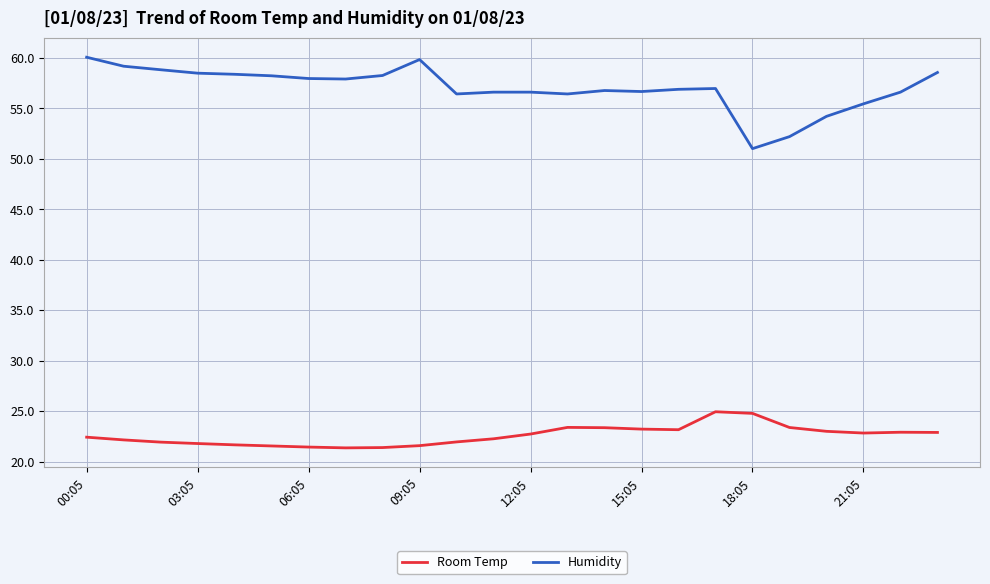

Which series has the largest range (max minus min)?

Humidity